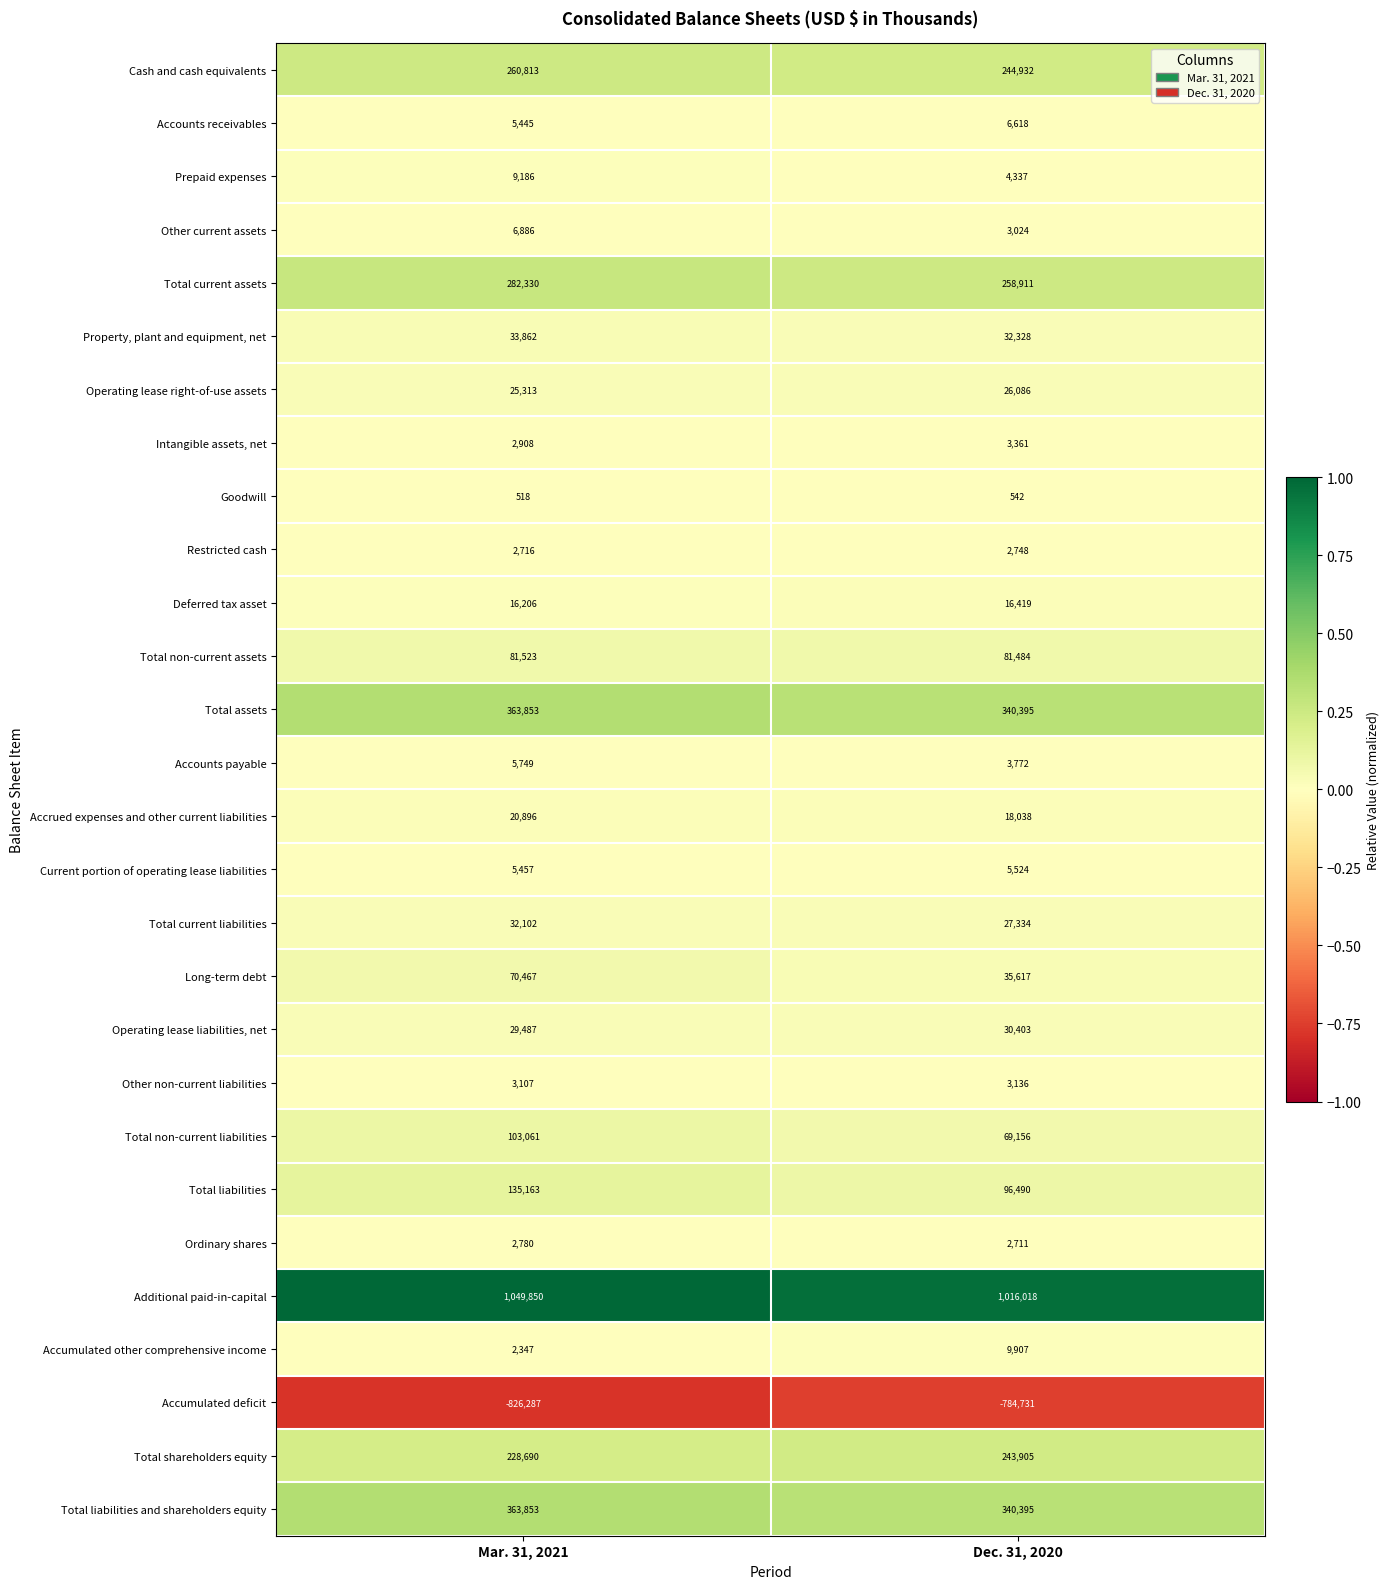

List the labels in order of Operating lease liabilities, net value, largest first.

Dec. 31, 2020, Mar. 31, 2021